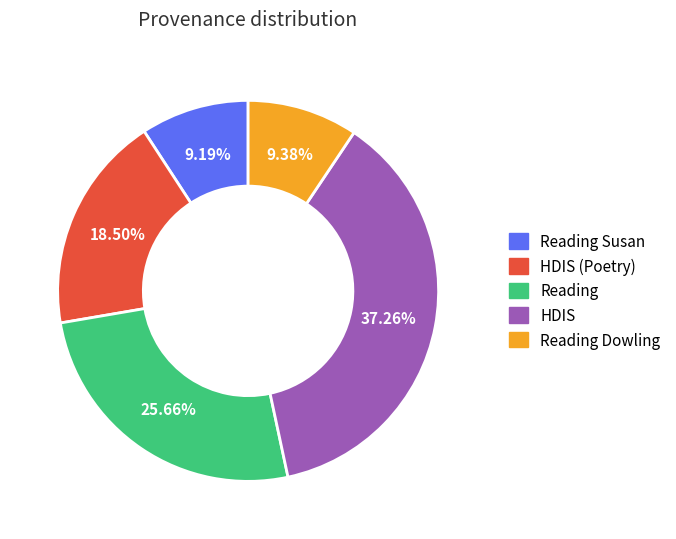

How many segments does this pie chart have?

5